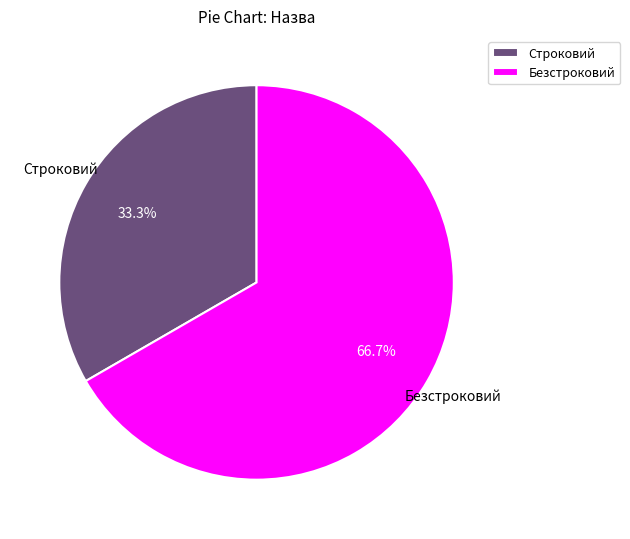

Which slice is the smallest?

Строковий